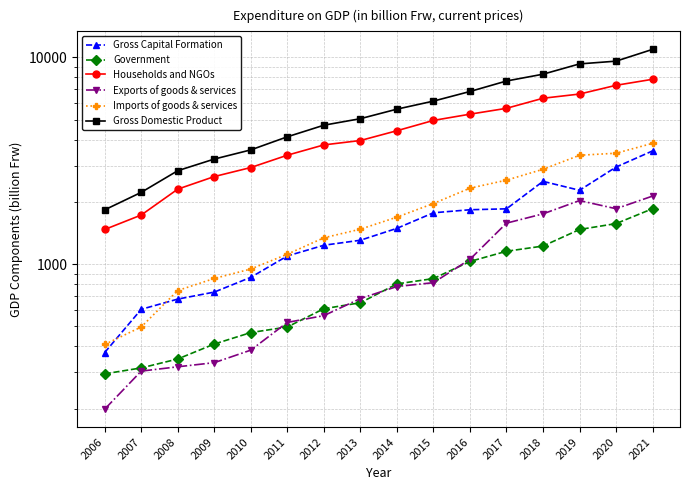

Which series has the largest total across all categories?

Gross Domestic Product